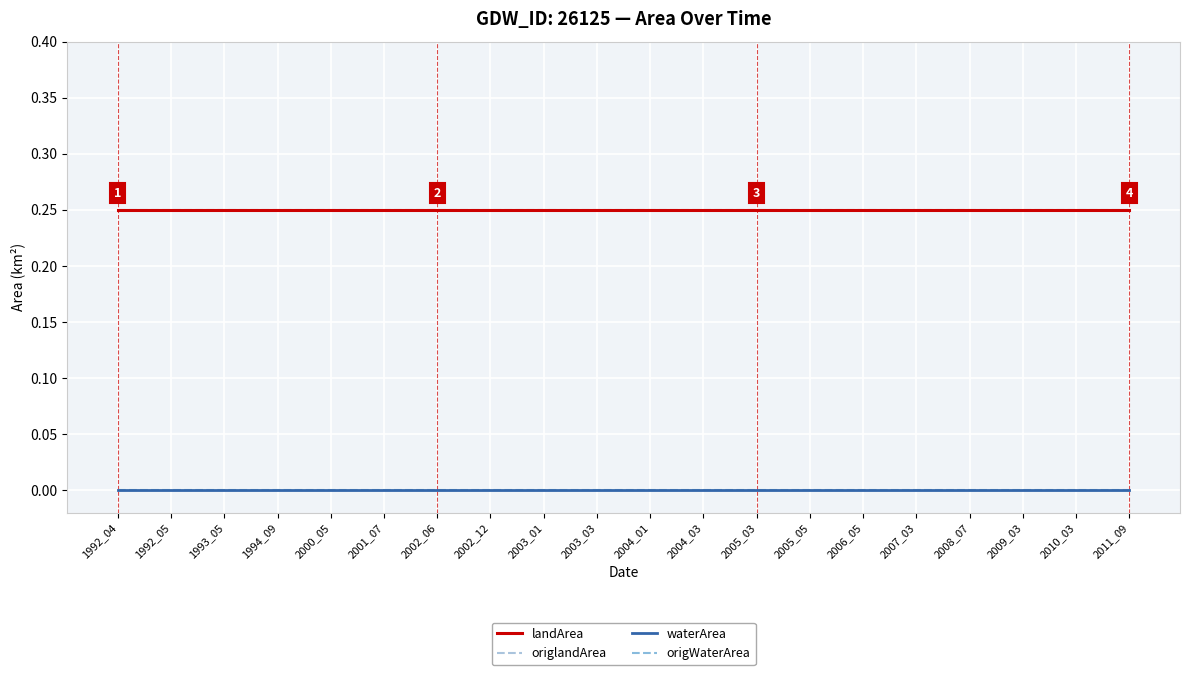

Which label corresponds to the largest value in the chart?

1992_04